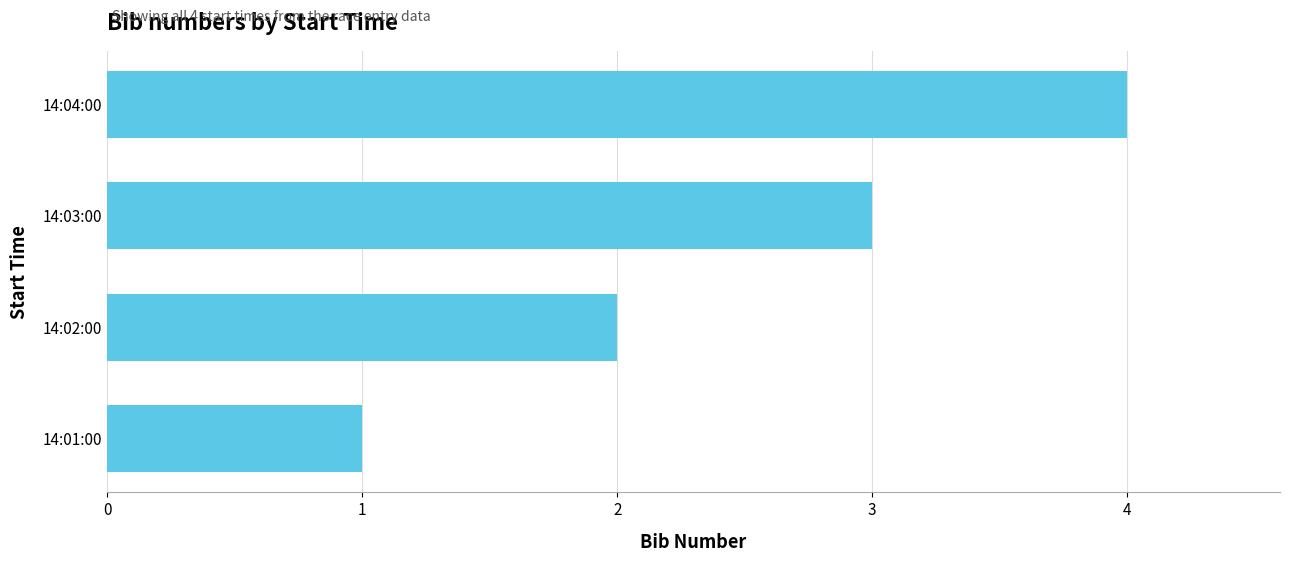

The value at 14:03:00 is 5. True or false?

False